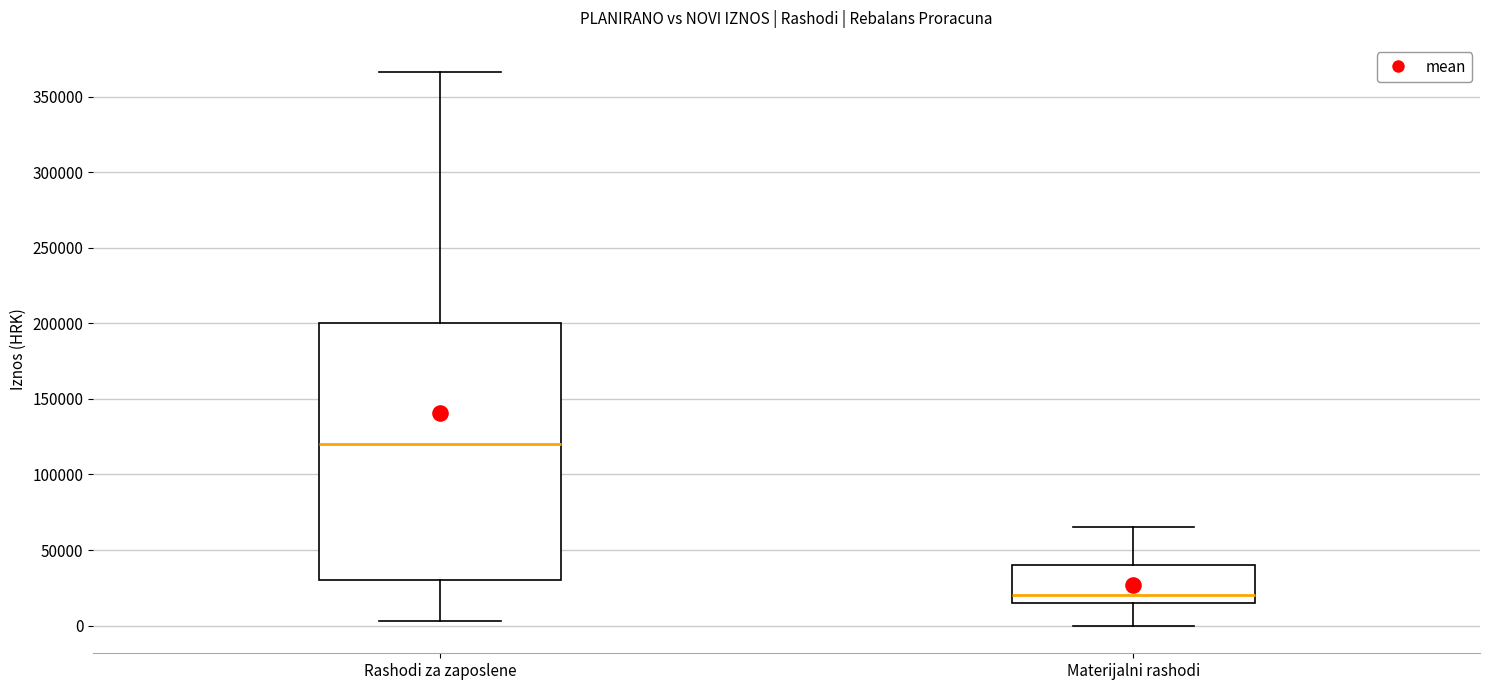

Reading left to right, read every box against the y-axis: the position of its median line, the range the box covers, and the ends of its whiskers. The values are not printed on the chart, so give them approximately, as read against the axis.

Rashodi za zaposlene: median 120000, box 30000 to 200000, whiskers 5000 to 365000
Materijalni rashodi: median 20000, box 15000 to 40000, whiskers 0 to 65000